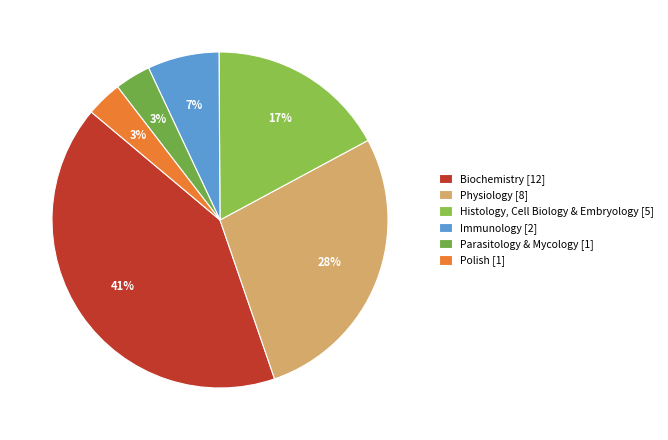

How many slices are in this pie chart?

6